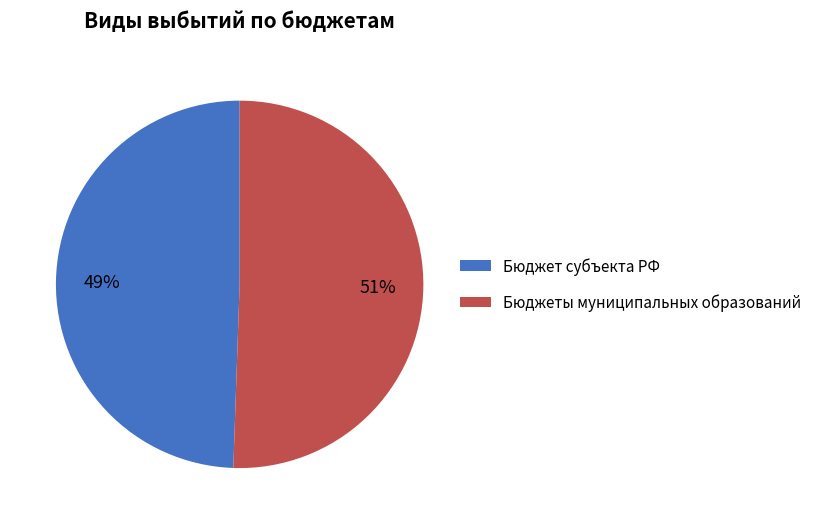

Combined, do Бюджеты муниципальных образований and Бюджет субъекта РФ account for over 50%?

Yes